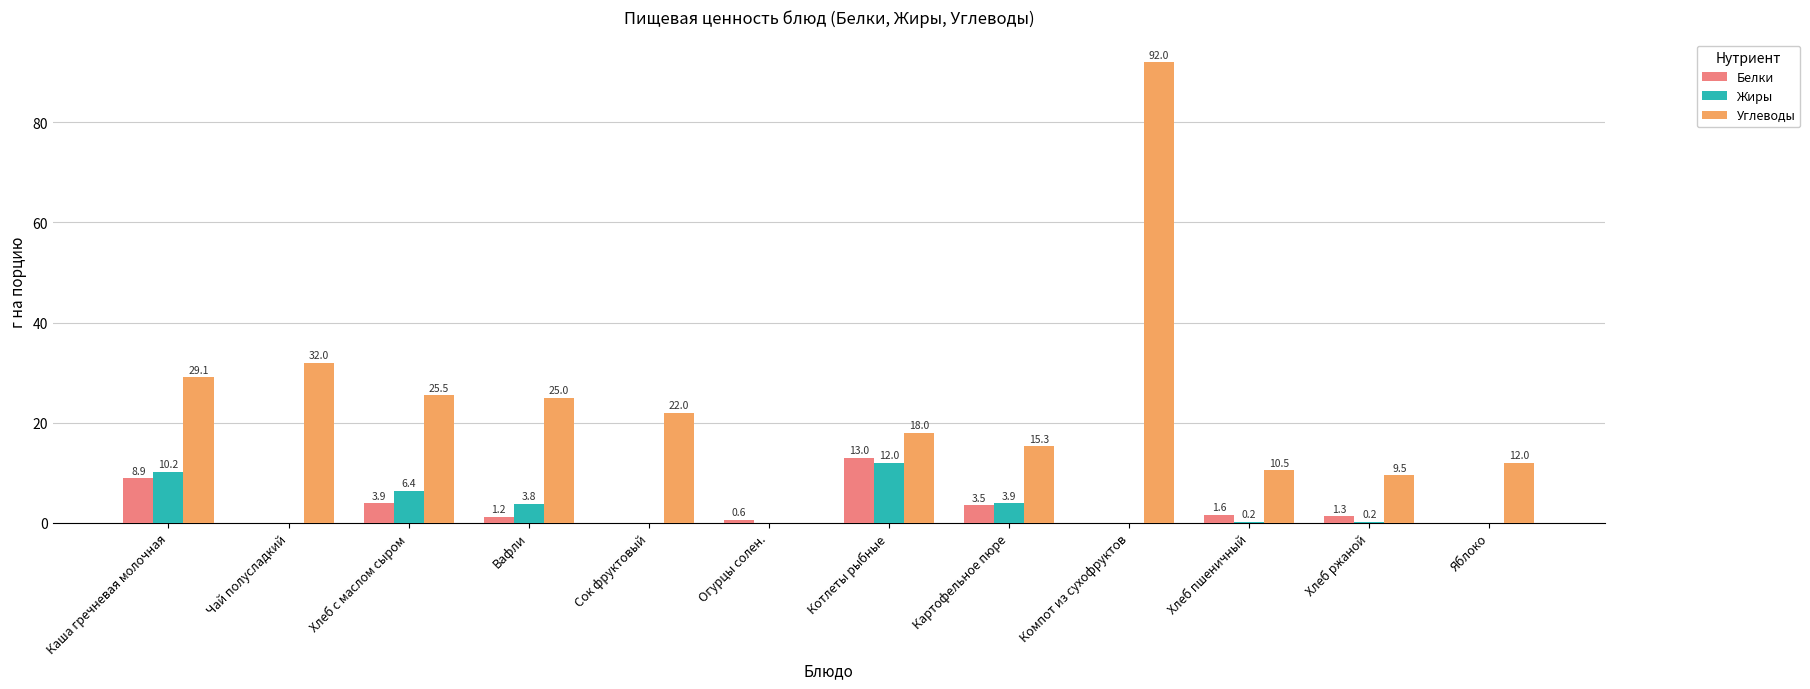

True or false: Углеводы has a value of 18.0 at Котлеты рыбные.

True